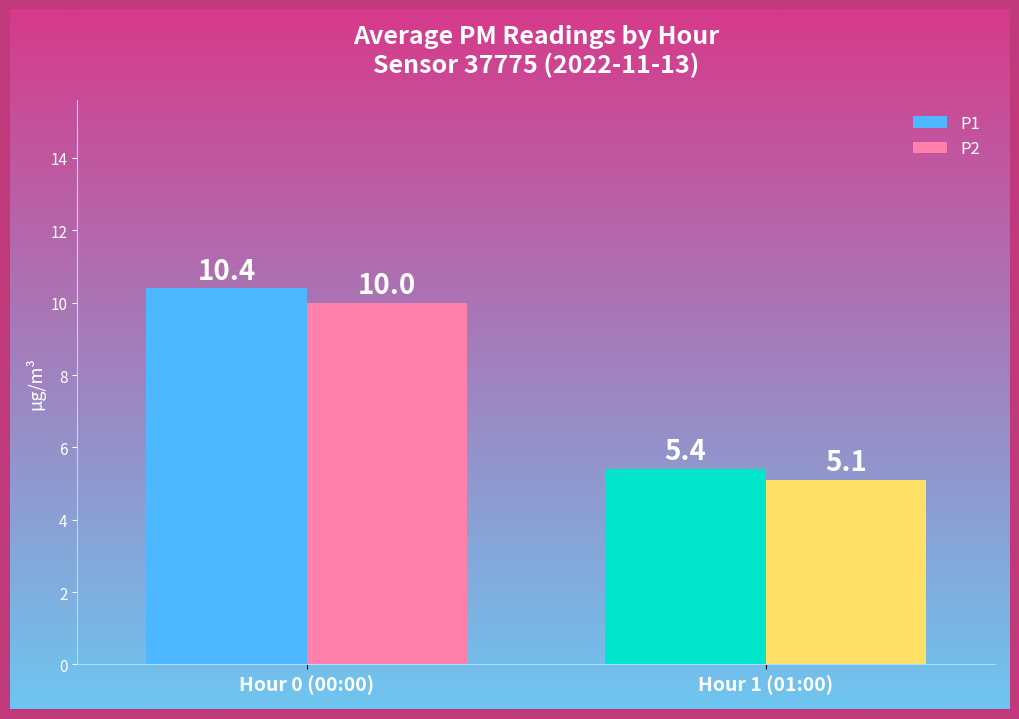

What is the difference between the highest and lowest values at Hour 1 (01:00)?

0.3